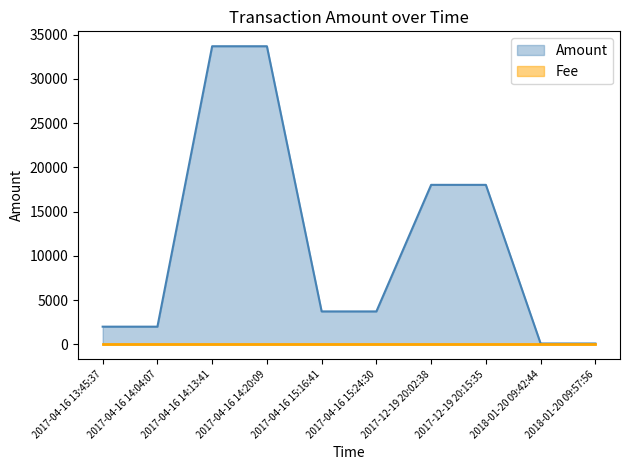

Reading right to left, extract all data points from this chart.

2018-01-20 09:57:56=89.2	2018-01-20 09:42:44=90.2	2017-12-19 20:15:35=18029.7	2017-12-19 20:02:38=18030.7	2017-04-16 15:24:30=3717.7	2017-04-16 15:16:41=3718.7	2017-04-16 14:20:09=33703.2	2017-04-16 14:13:41=33704.2	2017-04-16 14:04:07=1993.7	2017-04-16 13:45:37=1994.7